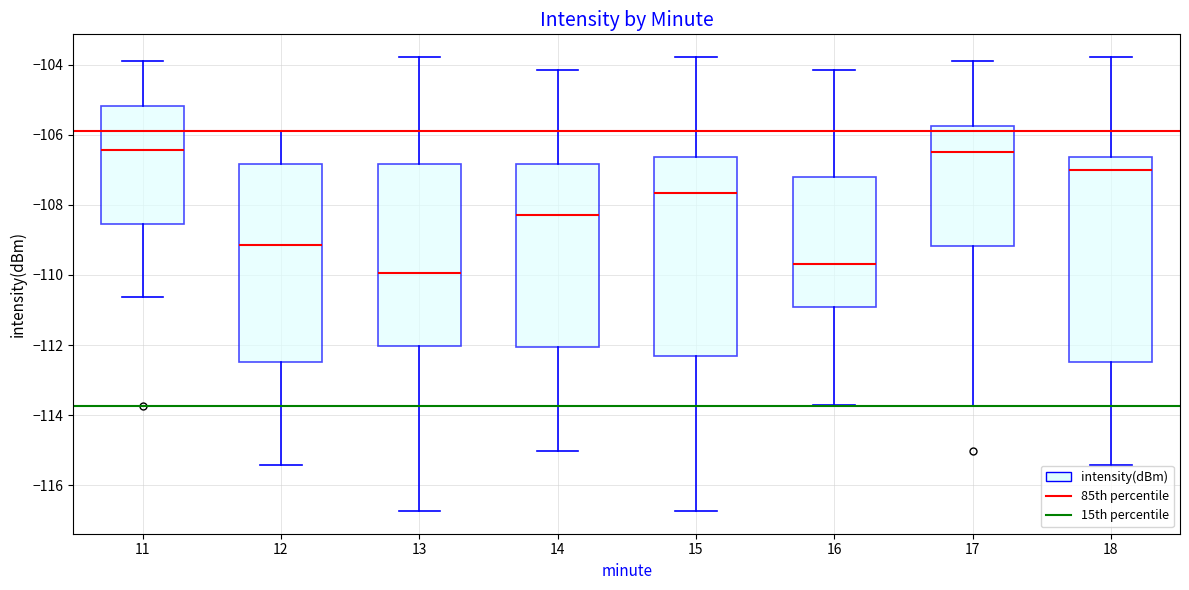

Which box has the lowest median line?

13